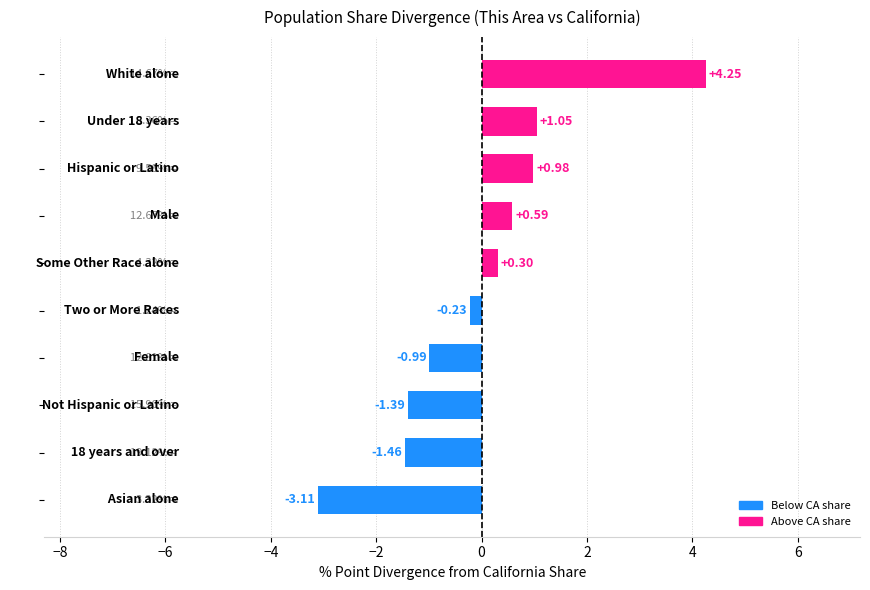

What is the difference between the maximum and second lowest values?

5.7